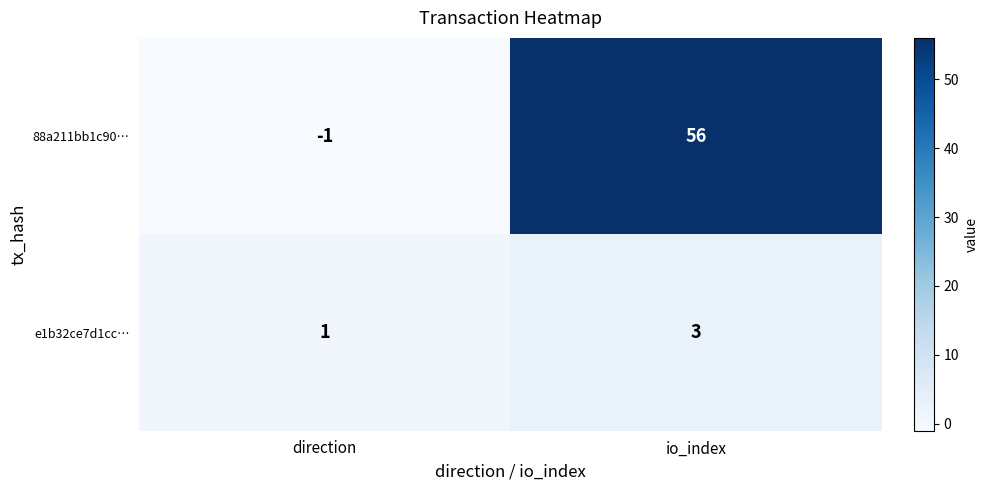

At which category does the chart reach its peak across all series?

io_index